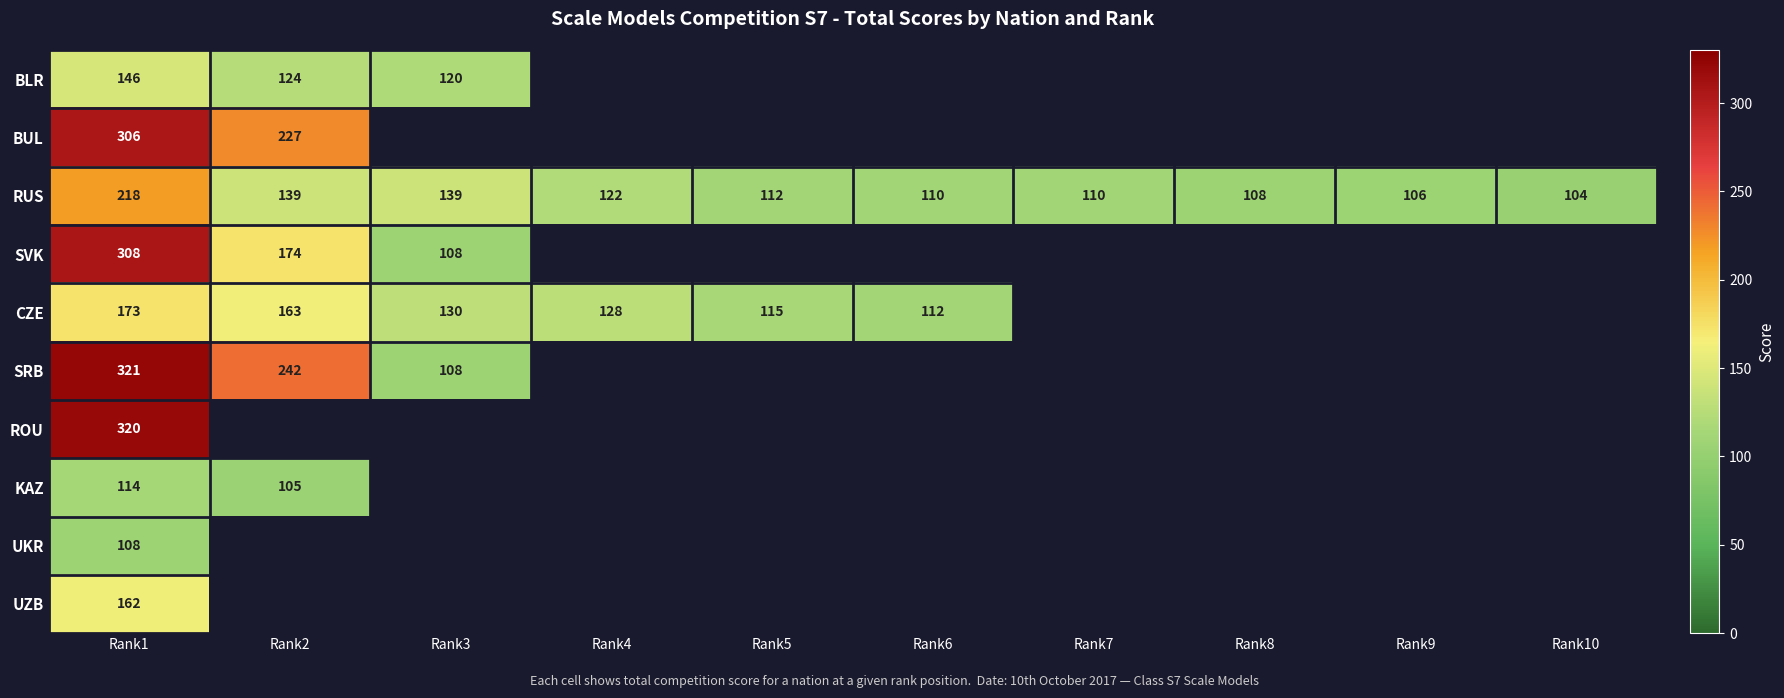

The value of RUS at Rank1 is 218. True or false?

True